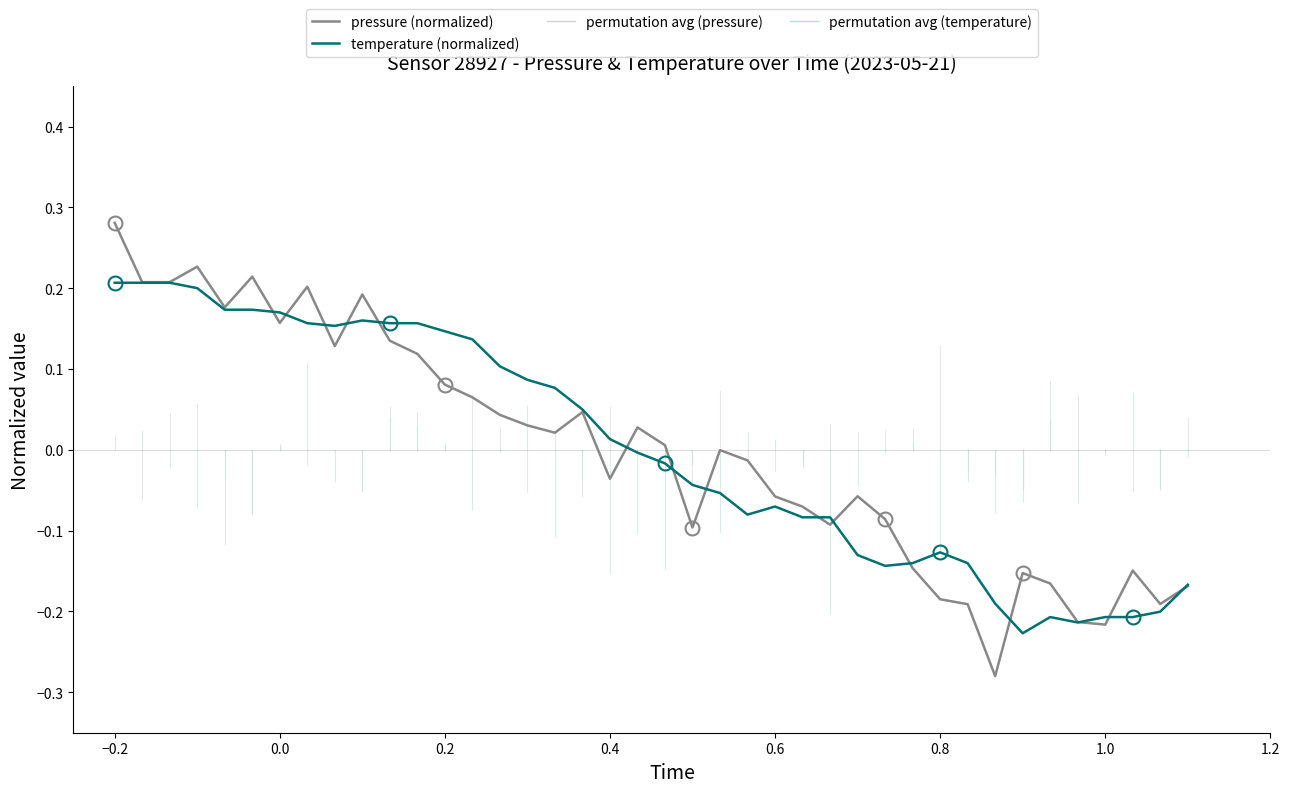

How many lines are shown in the chart?

2